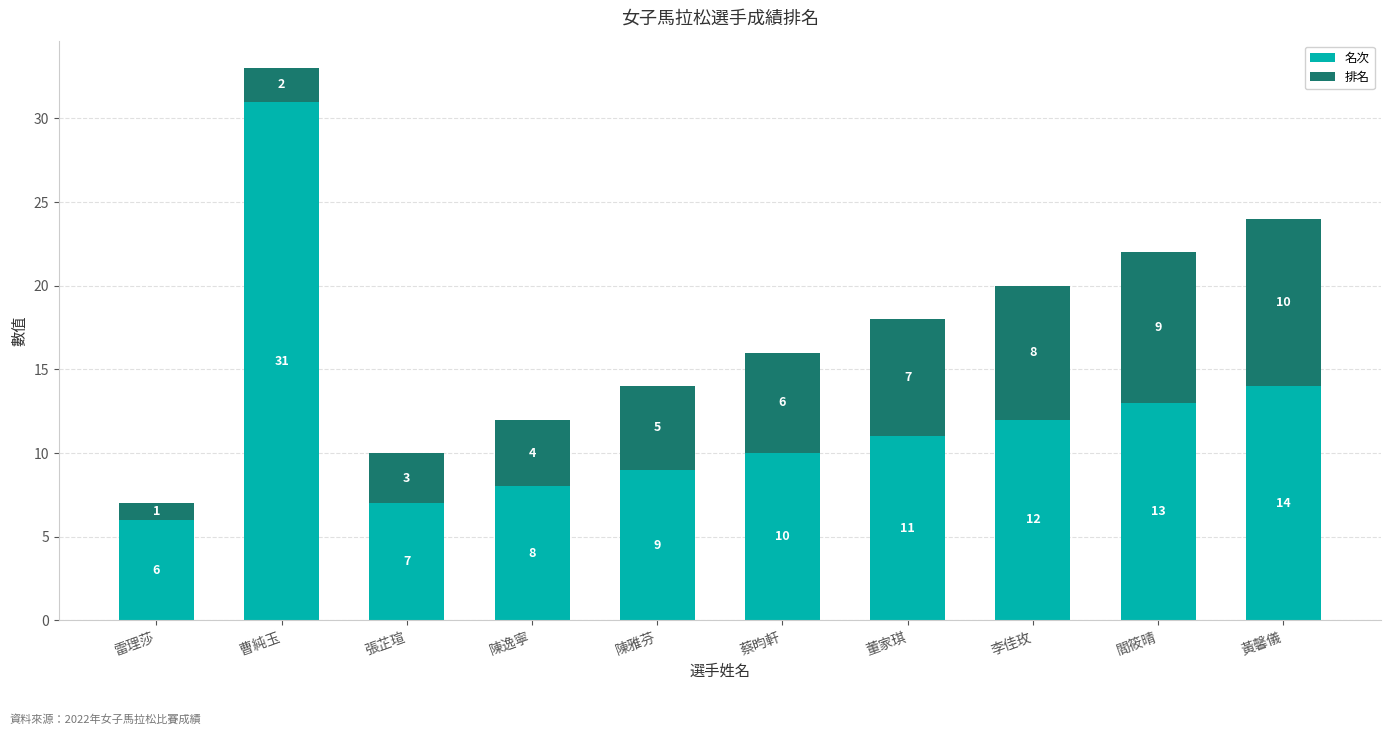

The value of 名次 at 曹純玉 is 31. True or false?

True